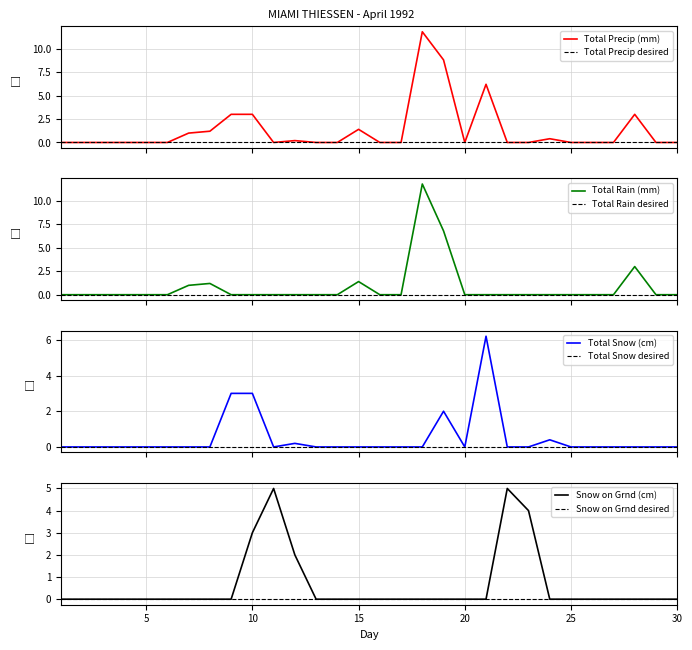

Which series has the largest total across all categories?

Total Precip (mm)